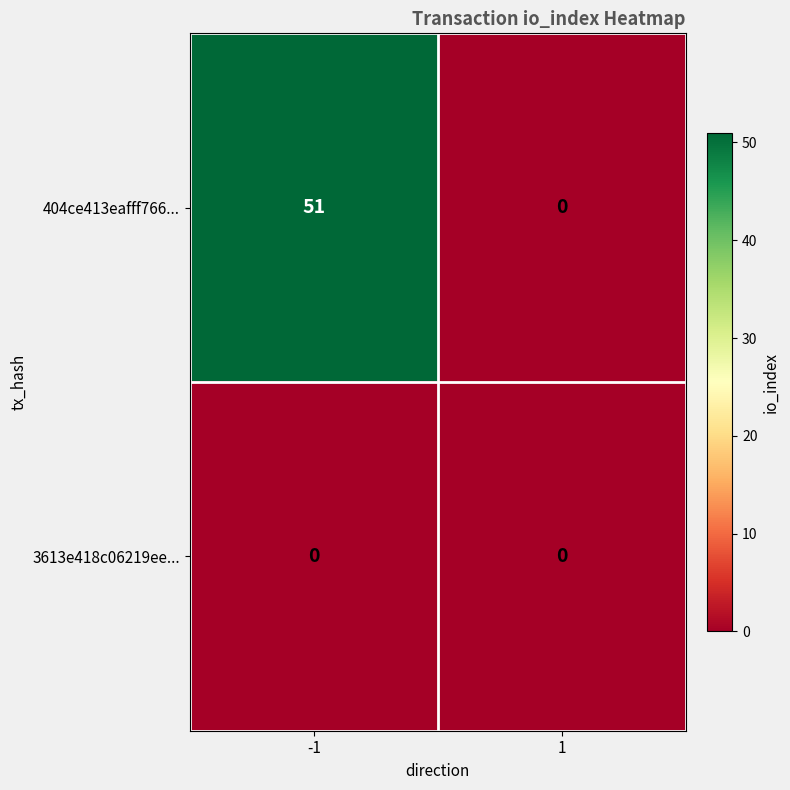

Reading right to left, extract all data points from this chart.

404ce413eafff766...: 1=0	-1=51
3613e418c06219ee...: 1=0	-1=0